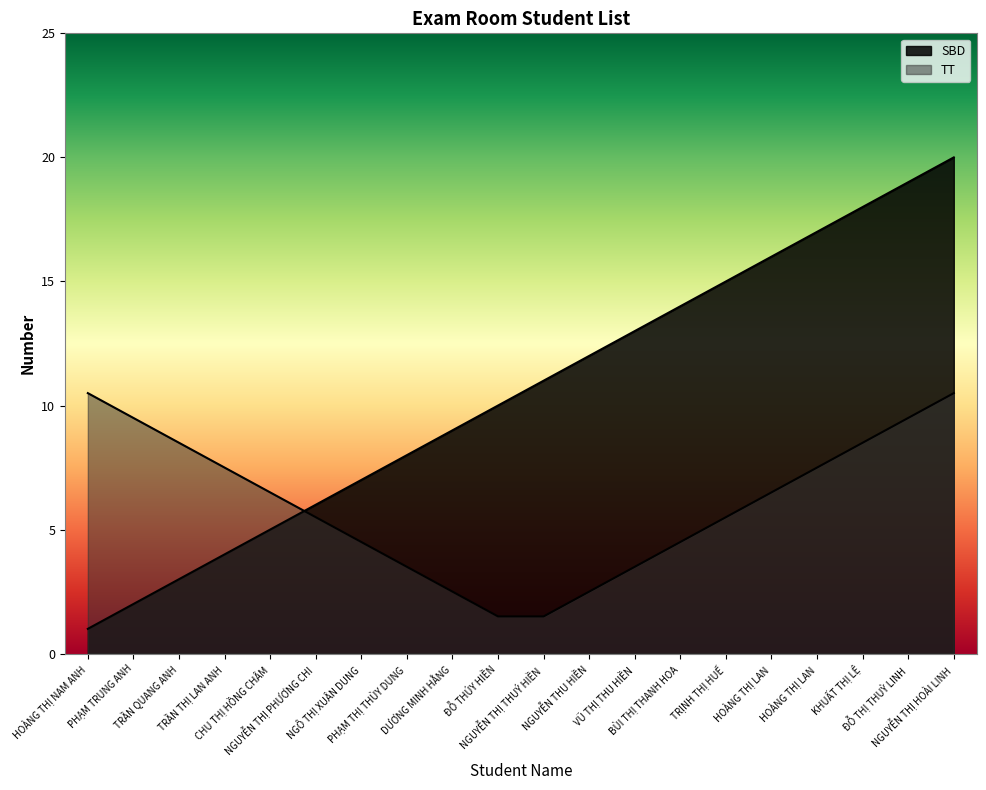

Rank the categories by value from highest to lowest.

NGUYỄN THỊ HOÀI LINH, ĐỖ THỊ THUỲ LINH, KHUẤT THỊ LỆ, HOÀNG THỊ LAN, HOÀNG THỊ LAN, TRỊNH THỊ HUẾ, BÙI THỊ THANH HOA, VŨ THỊ THU HIỀN, NGUYỄN THU HIỀN, NGUYỄN THỊ THUÝ HIỀN, ĐỖ THÚY HIỀN, DƯƠNG MINH HẰNG, PHẠM THỊ THÙY DUNG, NGÔ THỊ XUÂN DUNG, NGUYỄN THỊ PHƯƠNG CHI, CHU THỊ HỒNG CHÂM, TRẦN THỊ LAN ANH, TRẦN QUANG ANH, PHẠM TRUNG ANH, HOÀNG THỊ NAM ANH